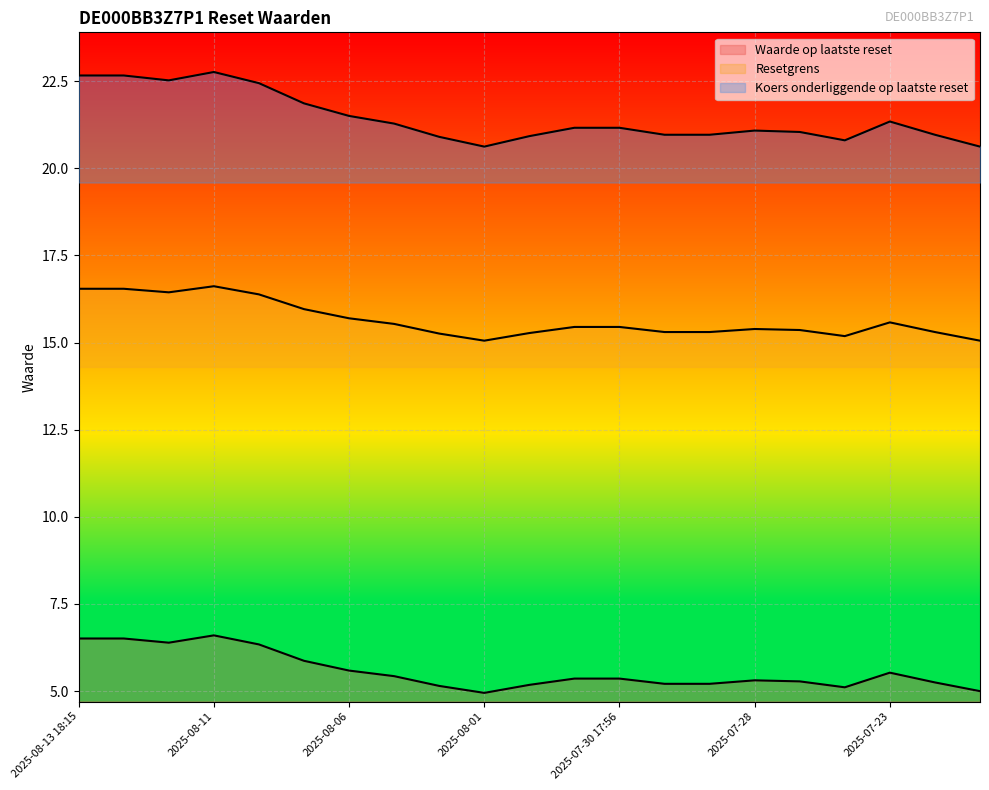

Is the value of Koers onderliggende op laatste reset at 2025-08-04 greater than the value of Resetgrens at 2025-07-31?

Yes